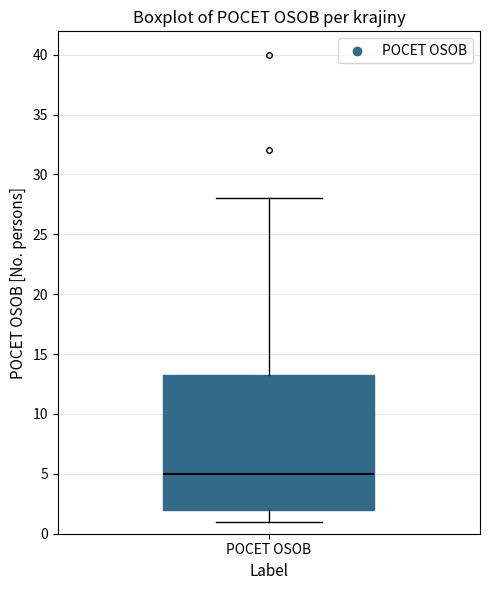

Where does the upper whisker of the box for POCET OSOB end on the y-axis? The values are not printed on the chart, so give them approximately, as read against the axis.

28.0